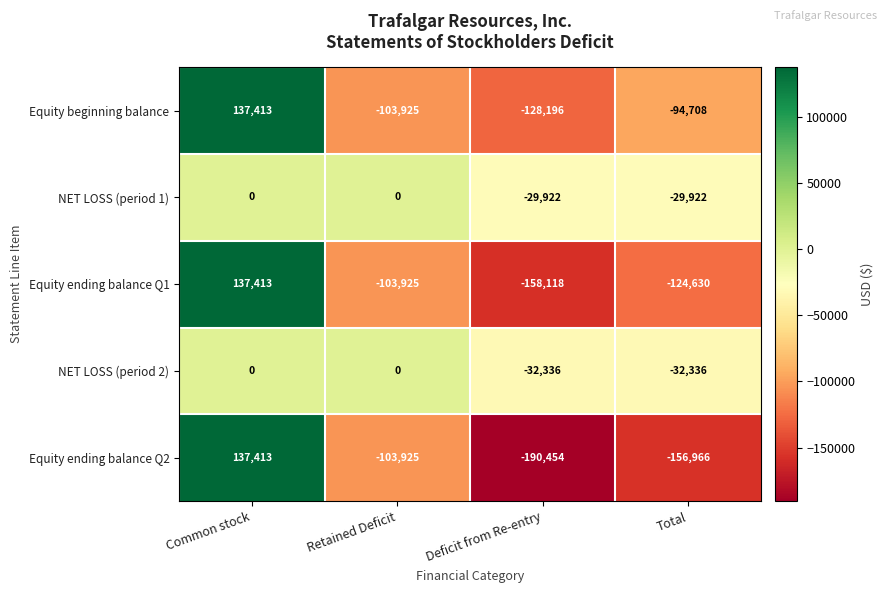

What is the sum of the Equity ending balance Q1 values at Total and Deficit from Re-entry?

-282748